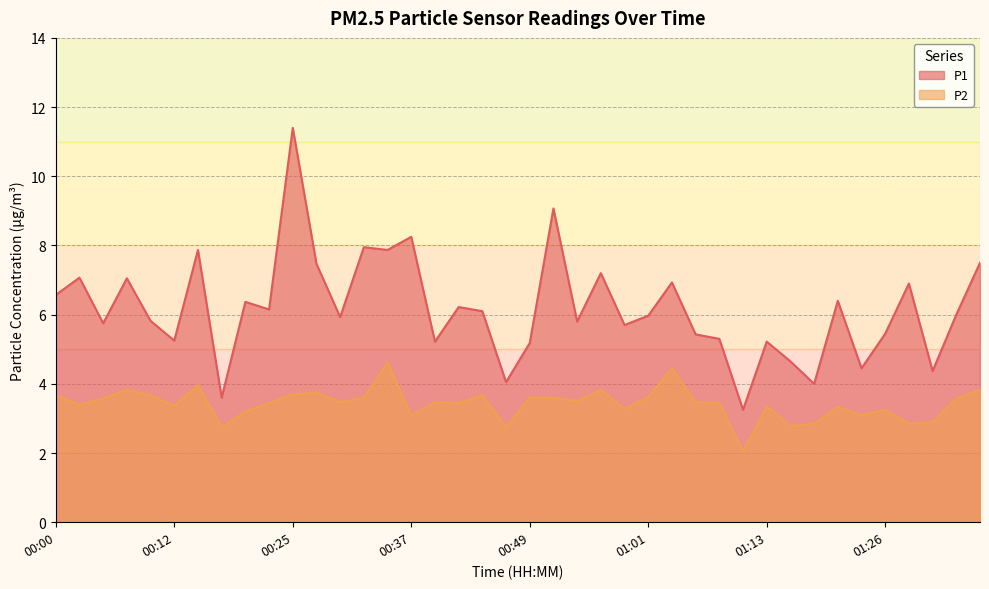

How many data points in P2 are above 3?

33